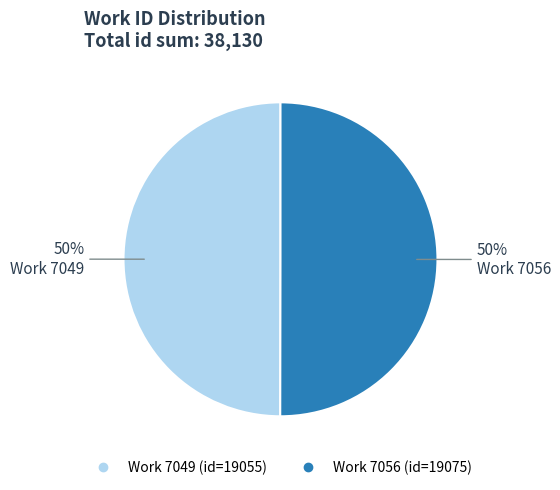

Which slice is the smallest?

7049